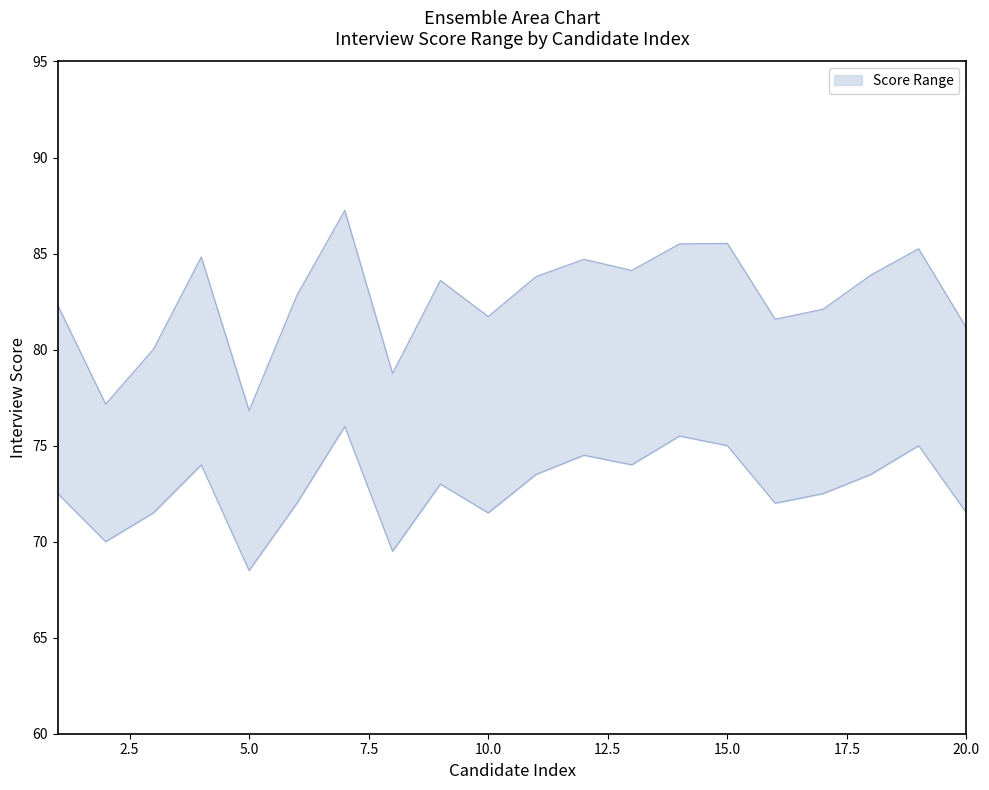

Is it true that upper equals 147.6 at 6?

False